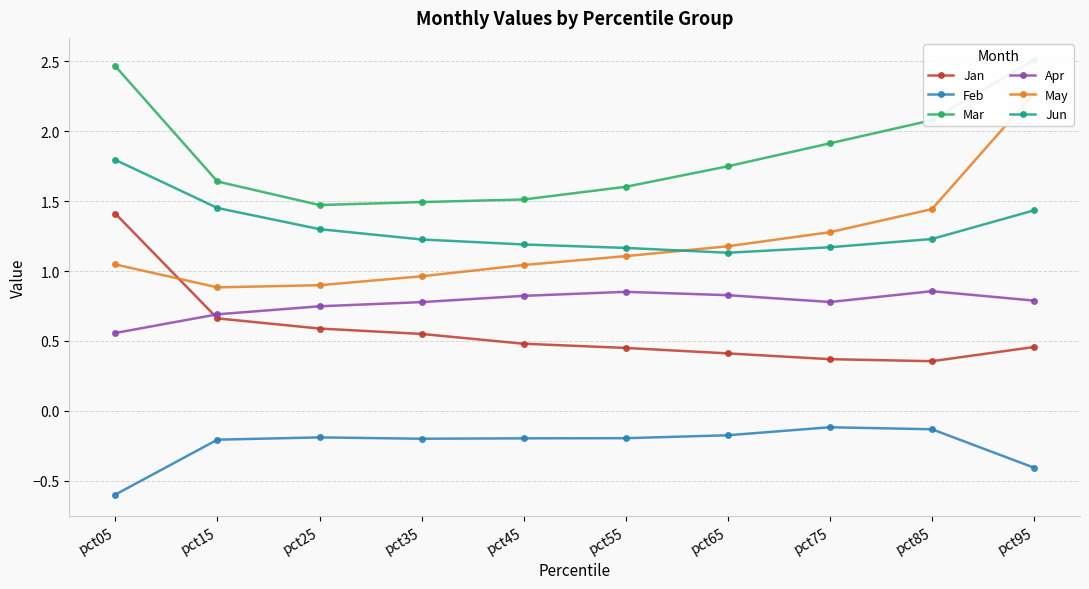

What is the value of the Feb point at the 4th from the left?

-0.2